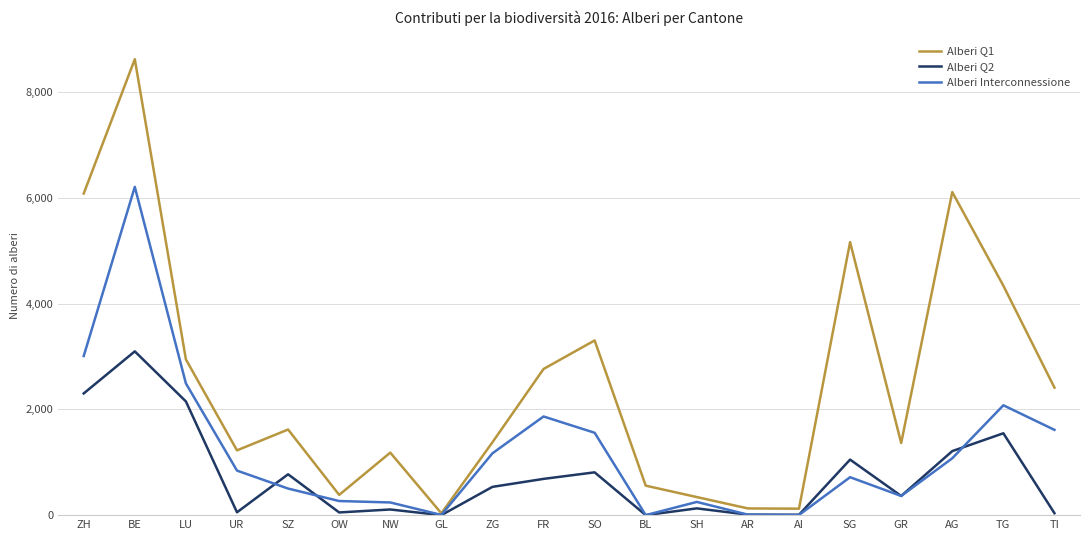

The Alberi Q1 series shows 4443 at BE. True or false?

False